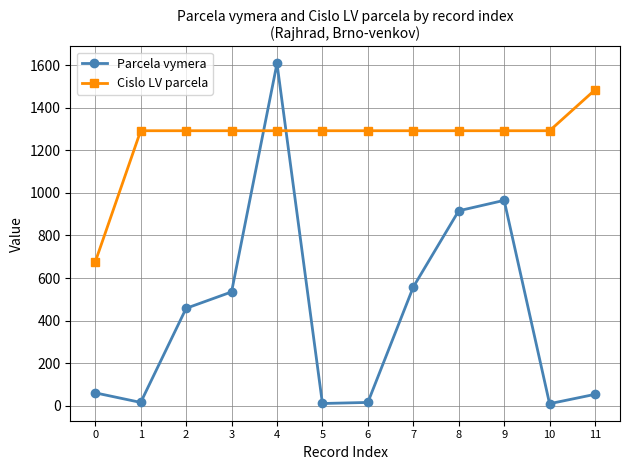

What is the sum of the Parcela vymera values at 0 and 11?

115